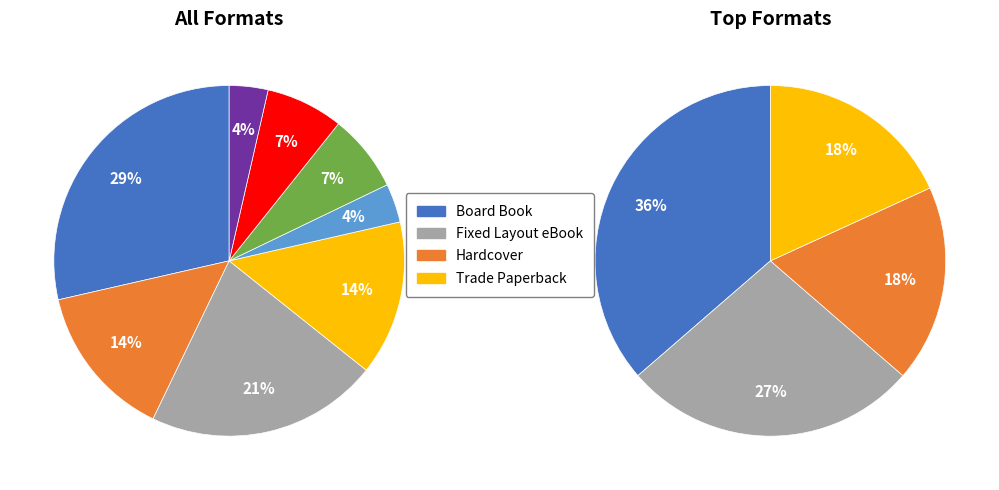

Rank the categories by value from highest to lowest.

Board Book, Fixed Layout eBook, Hardcover, Trade Paperback, Spiral bound, Paper Over Board, eBook, Other